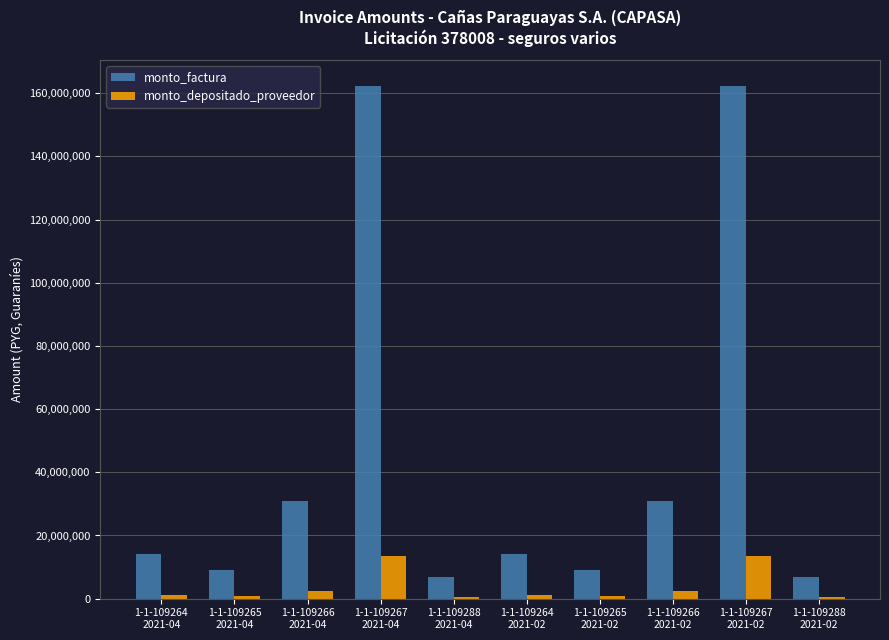

List the series in order of their overall mean, lowest first.

monto_depositado_proveedor, monto_factura